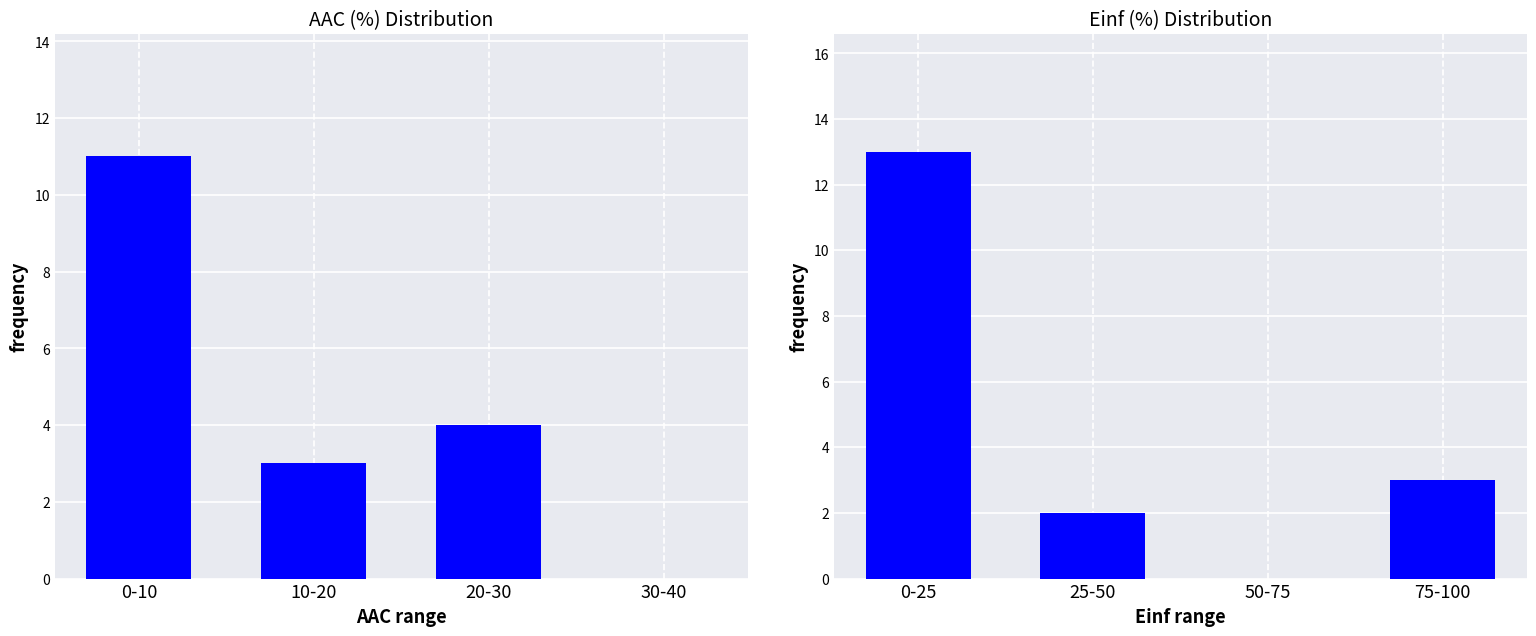

Is it true that Einf (%) Distribution equals 2 at 75-100?

False